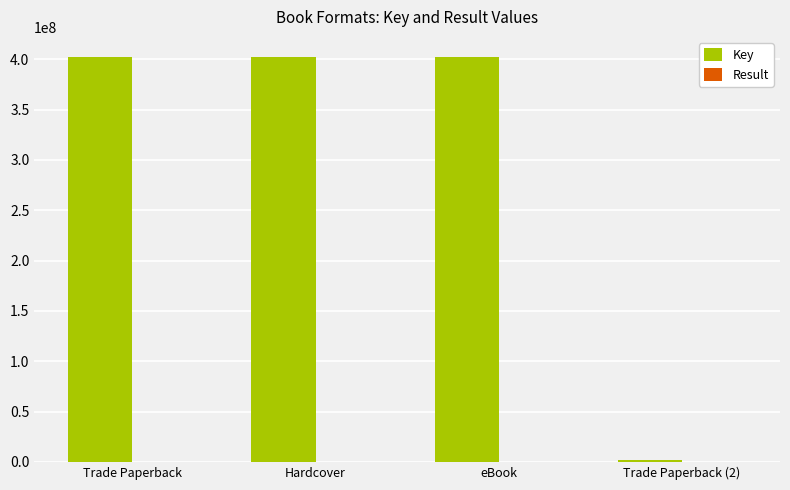

True or false: Key has a value of 199785891 at eBook.

False